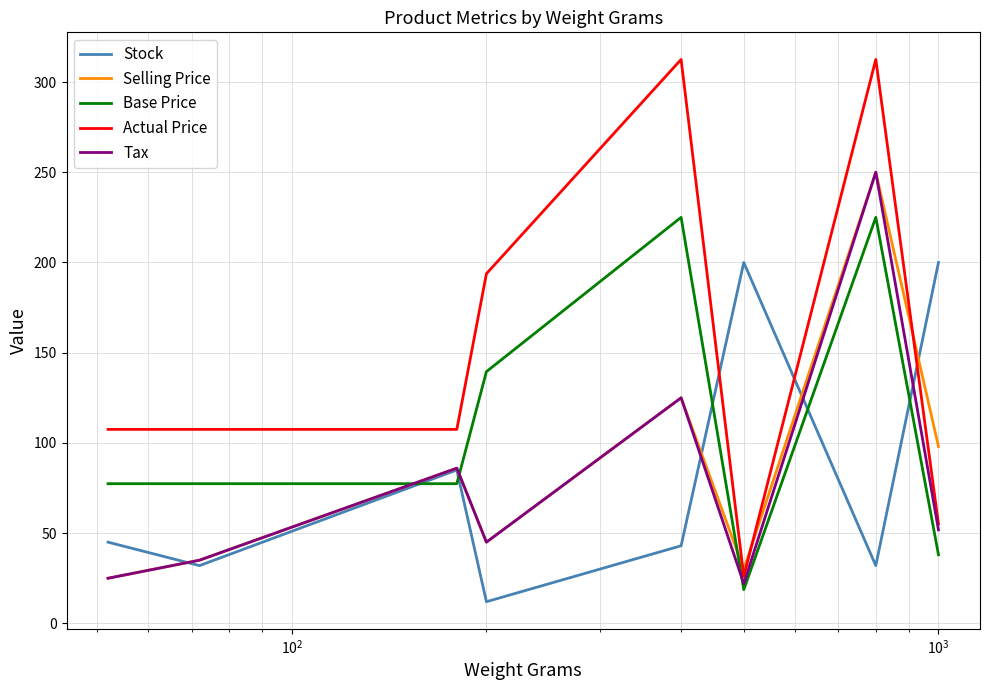

Which series has the largest total across all categories?

Actual Price